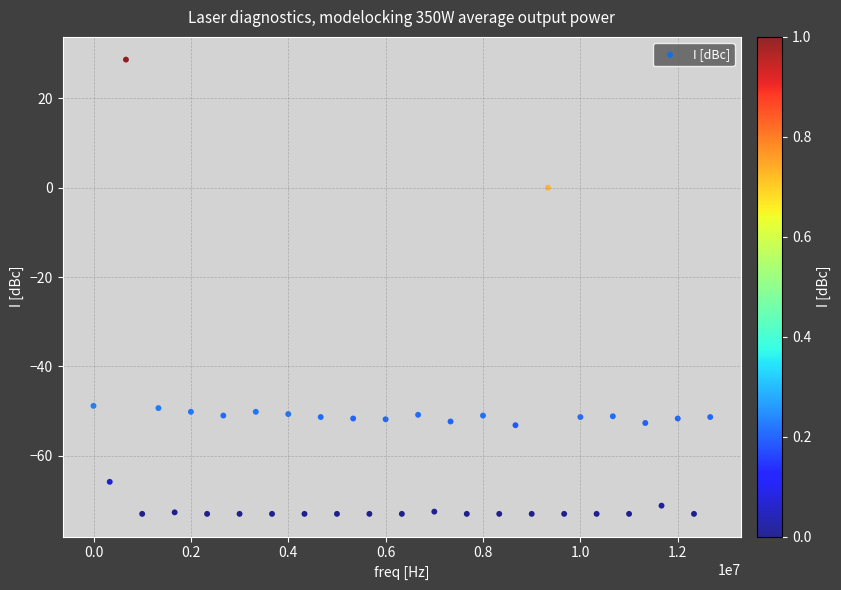

What is the range of Y values (max minus min)?

101.7